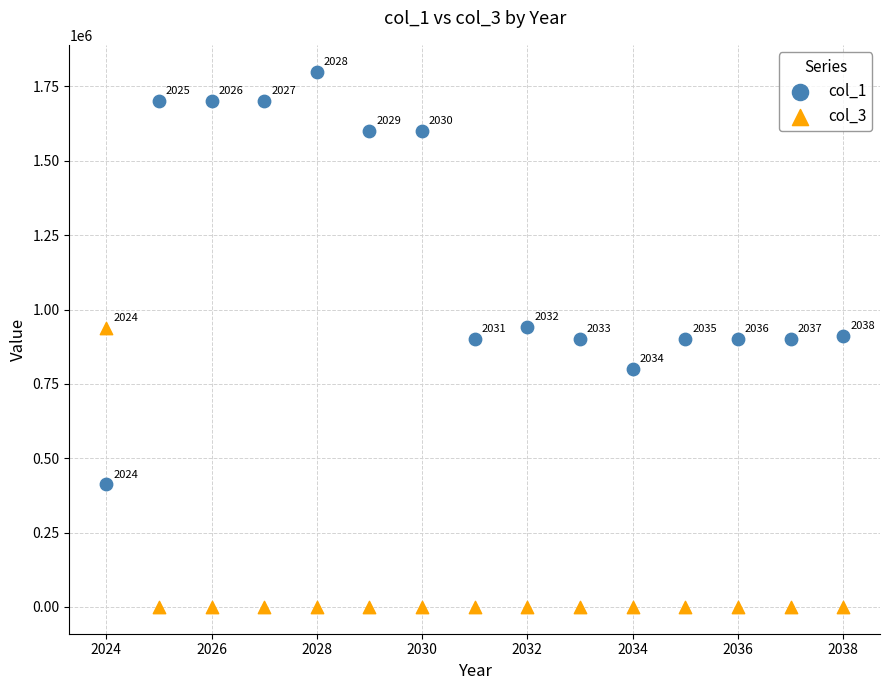

Which series has the largest Y range (max minus min)?

col_1